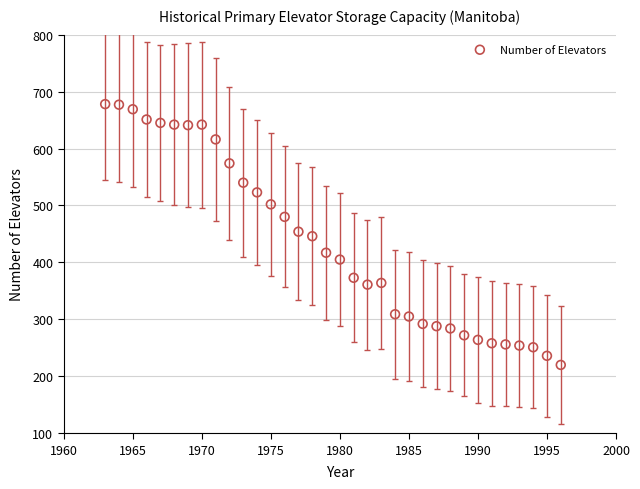

What is the range of X values (max minus min)?

33